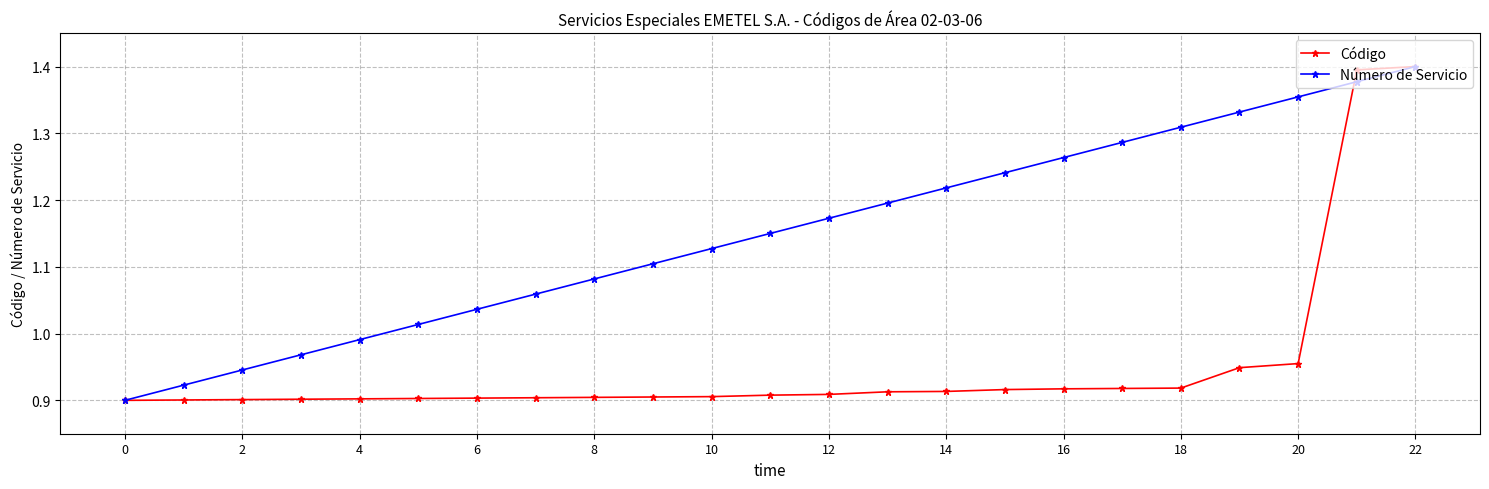

True or false: Número de Servicio has more than 2 interior local peaks.

False